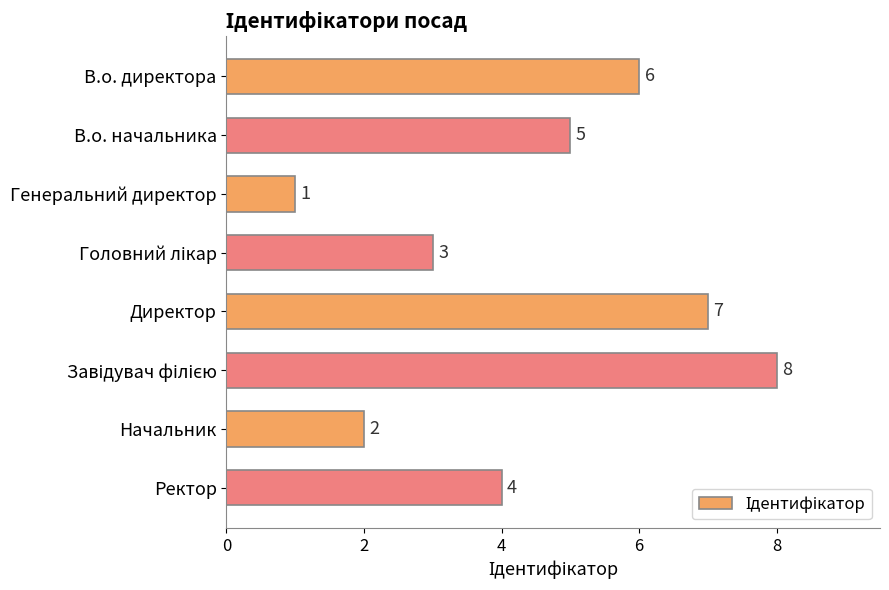

What is the greatest value displayed?

8